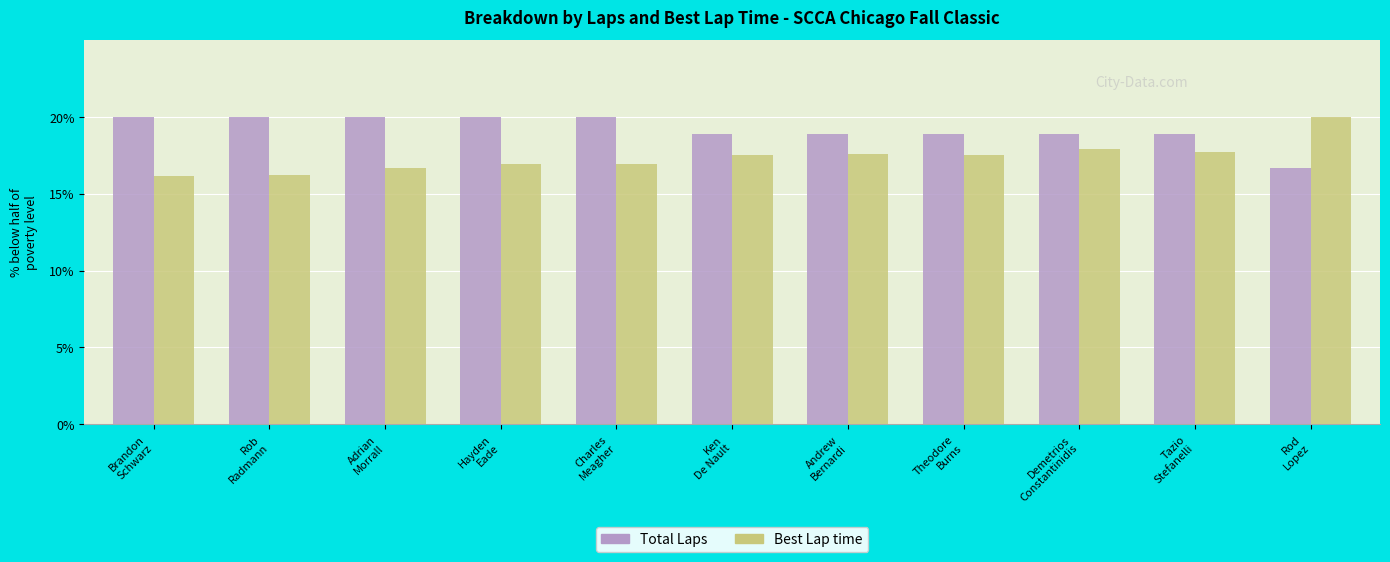

Which series has the widest spread of values?

Best Lap time